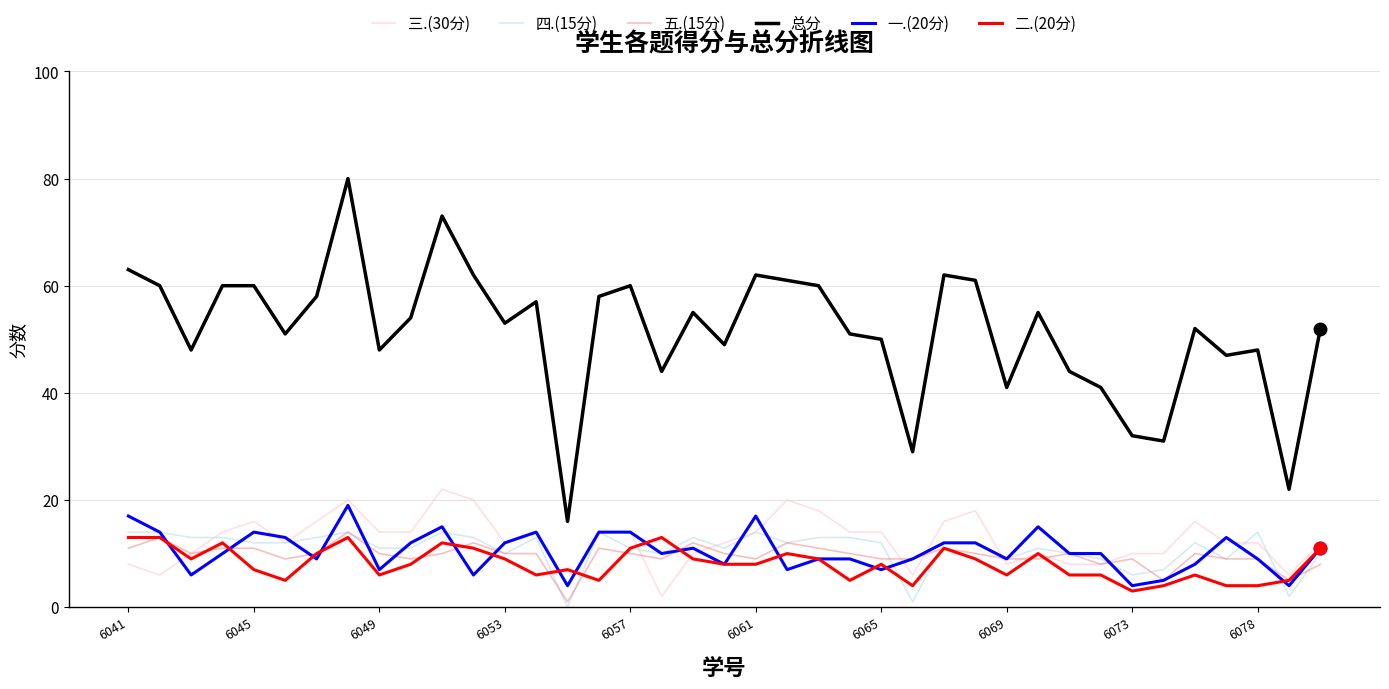

What are all the series names shown in the legend?

三.(30分), 四.(15分), 五.(15分), 总分, 一.(20分), 二.(20分)